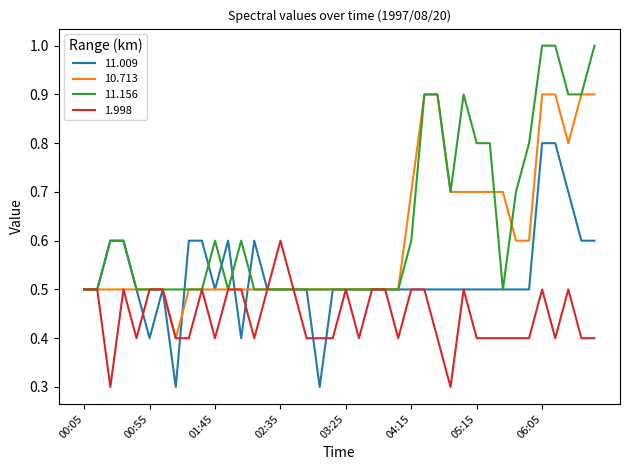

What is the lowest value of the 11.156 series?

0.5